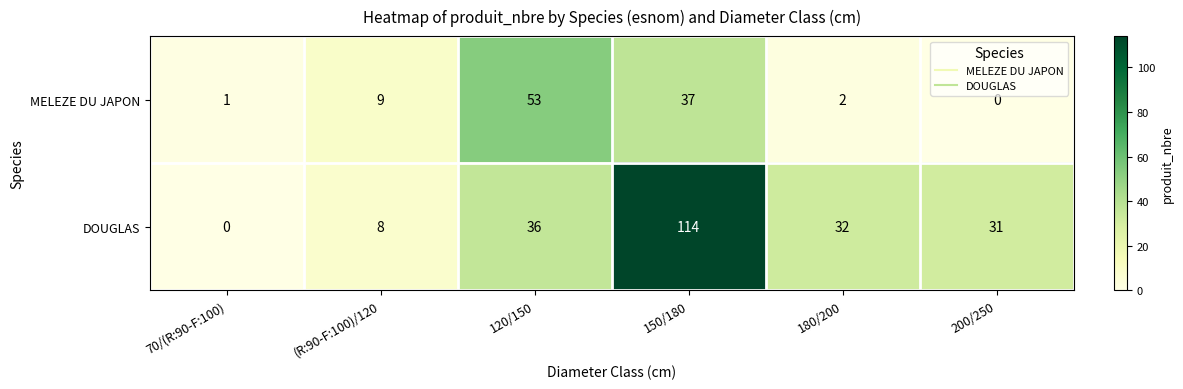

The value of DOUGLAS at 180/200 is 32. True or false?

True